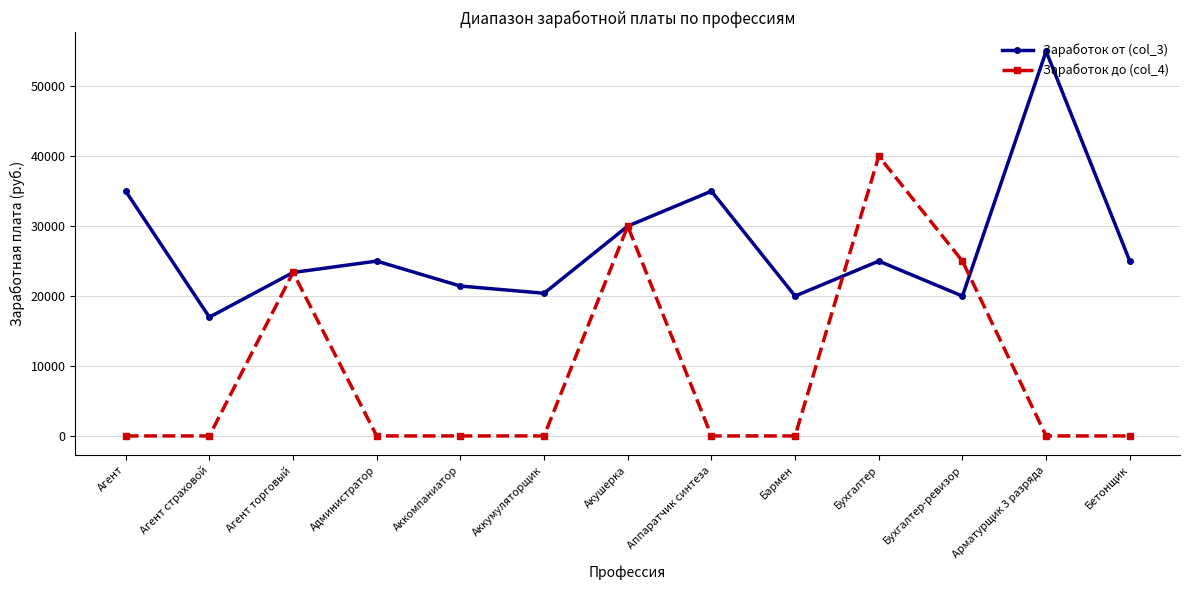

What is the sum of the Заработок от (col_3) values at Аккомпаниатор and Администратор?

46432